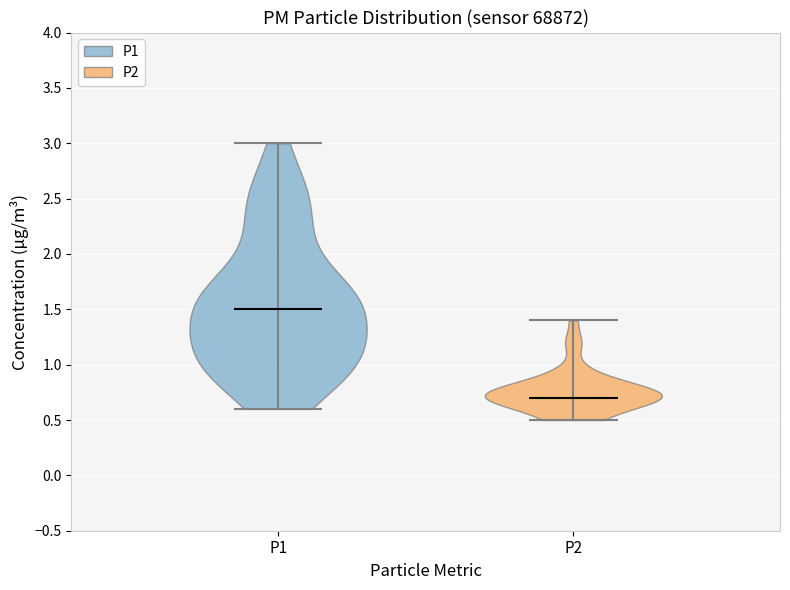

What is the lowest point the violin for P2 reaches on the y-axis? The values are not printed on the chart, so give them approximately, as read against the axis.

0.5